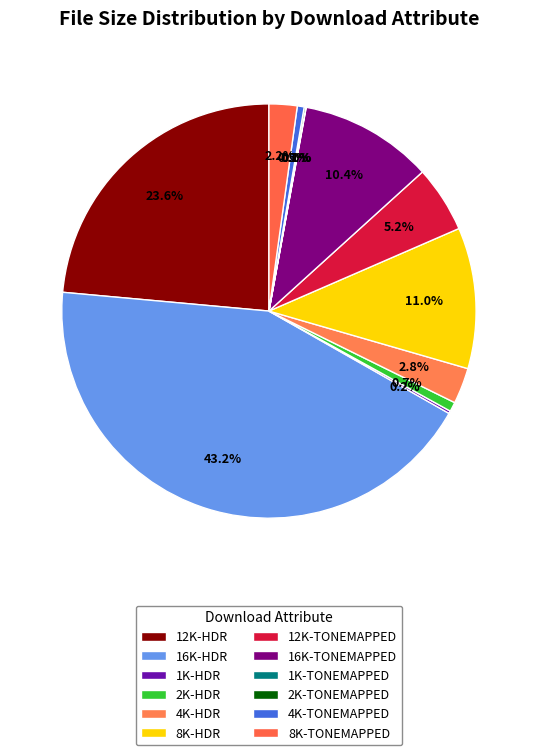

To the nearest percent, what is the average slice percentage?

8%